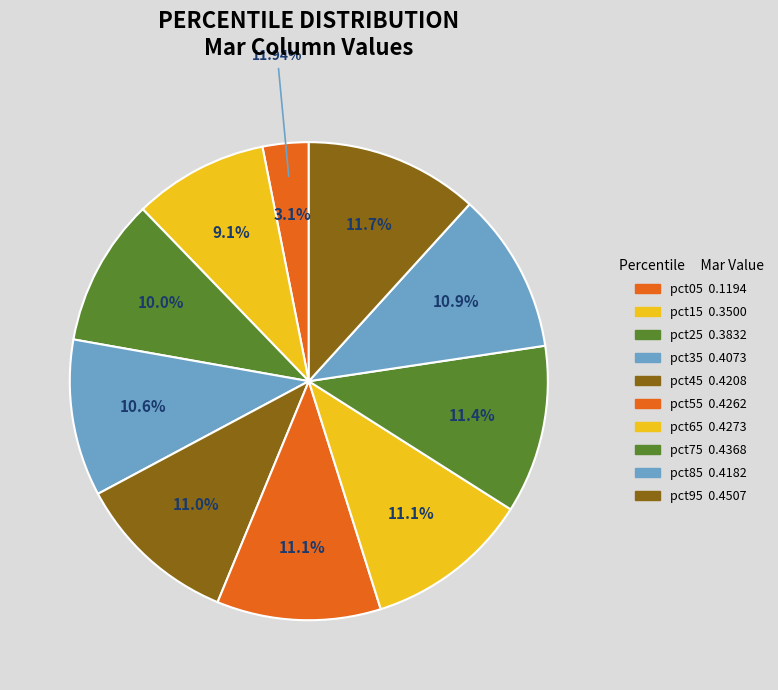

What percentage is the pct55 slice, to the nearest percent?

11%